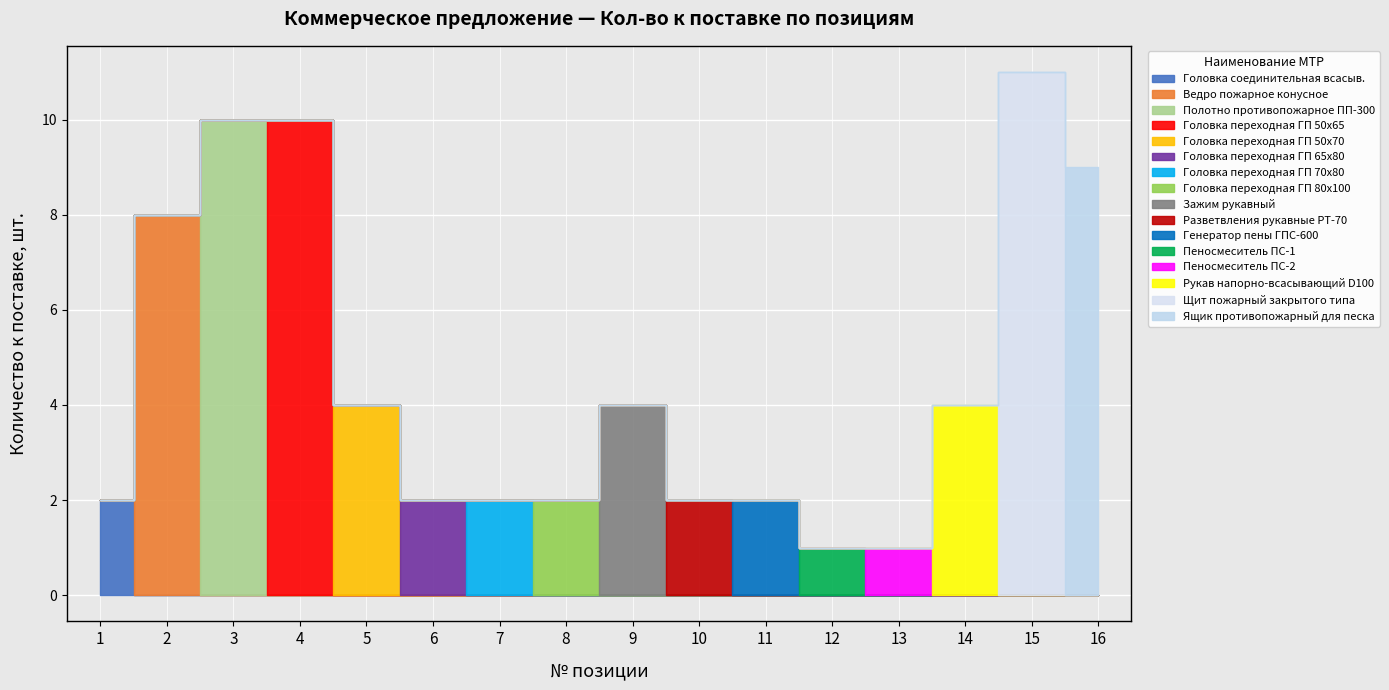

Reading right to left, extract all data points from this chart.

Кол-во к поставке: 9	11	4	1	1	2	2	4	2	2	2	4	10	10	8	2
Цена без НДС: 0	0	0	0	0	0	0	0	0	0	0	0	0	0	0	0
Стоимость без НДС: 0	0	0	0	0	0	0	0	0	0	0	0	0	0	0	0
НДС руб: 0	0	0	0	0	0	0	0	0	0	0	0	0	0	0	0